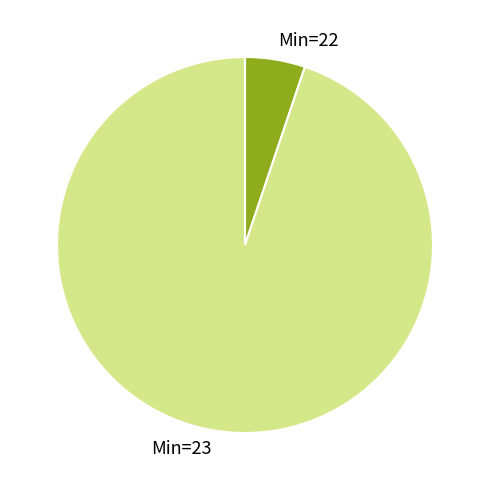

The Min=23 slice represents 95% of the pie. True or false?

True